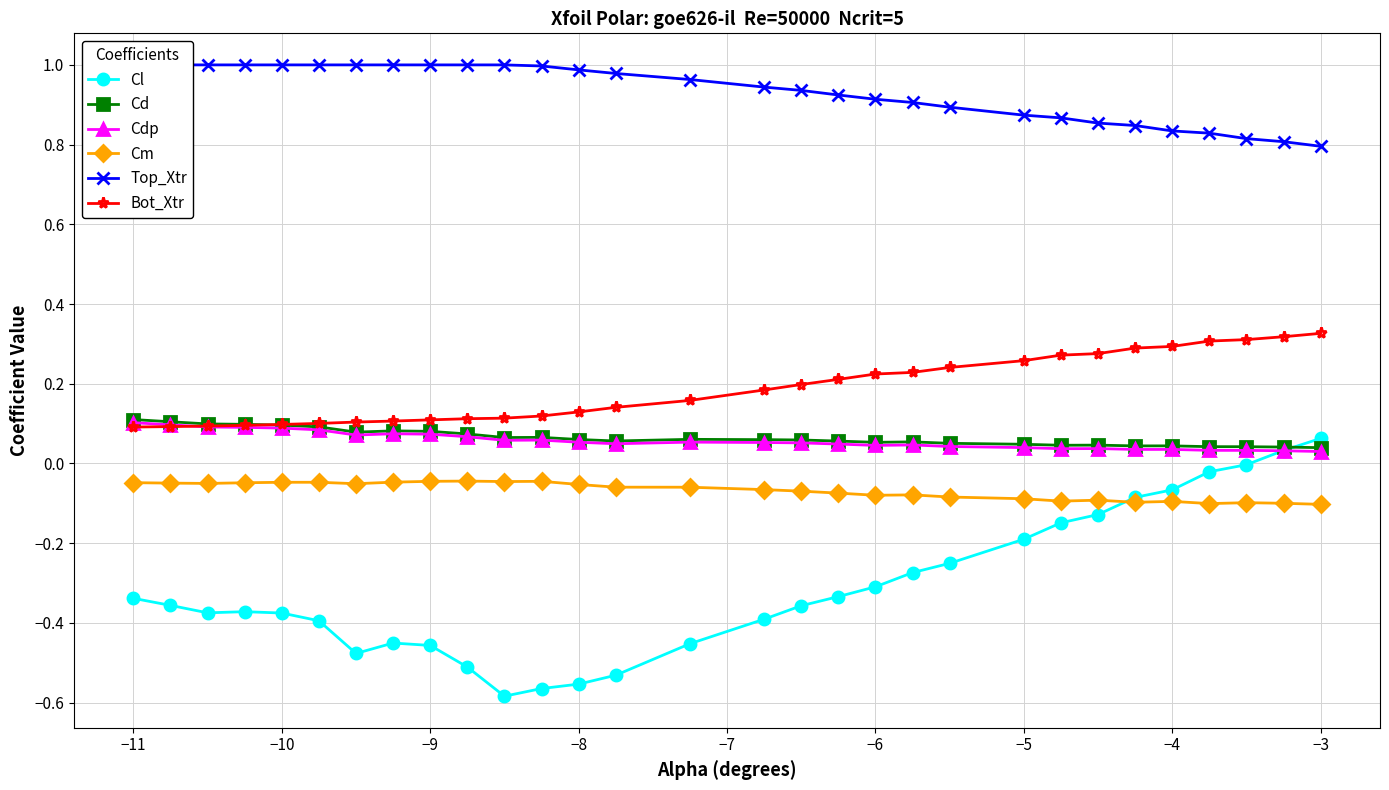

What is the sum of all Bot_Xtr values?

5.6